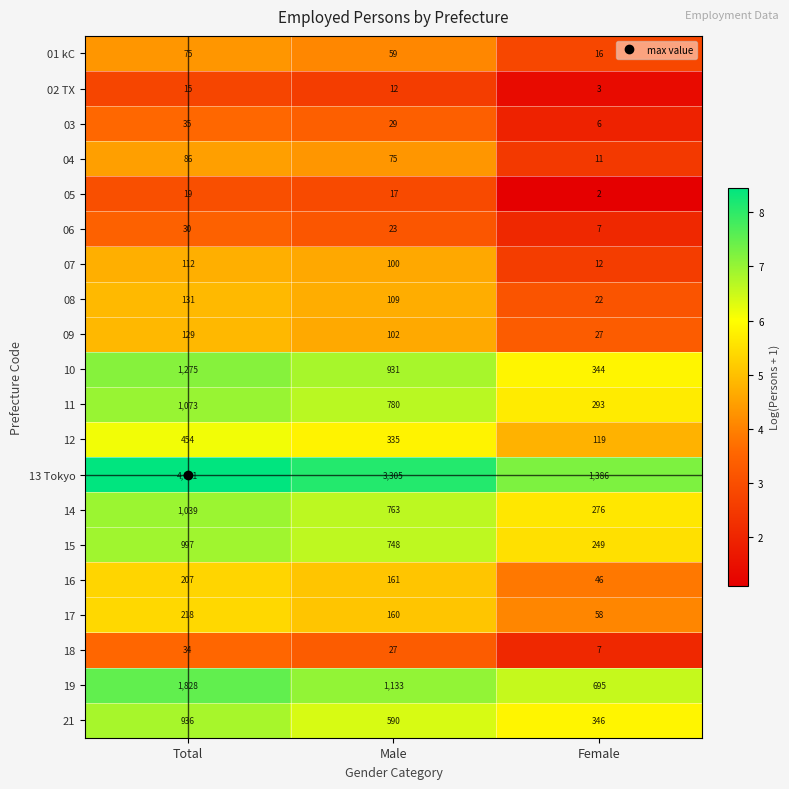

The 03 series shows 35 at Total. True or false?

True